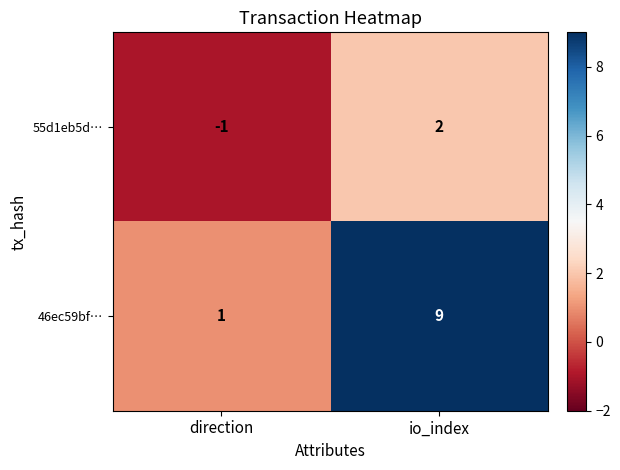

At which label is 46ec59bf… closest to 5?

direction